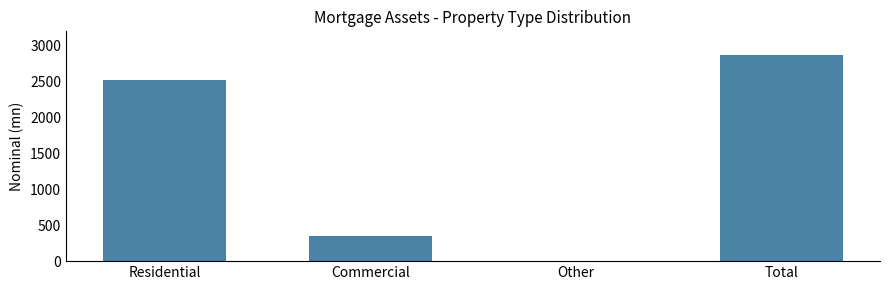

Reading right to left, list all the values displayed in this chart.

Total=2863.8	Other=0.0	Commercial=345.0	Residential=2518.8